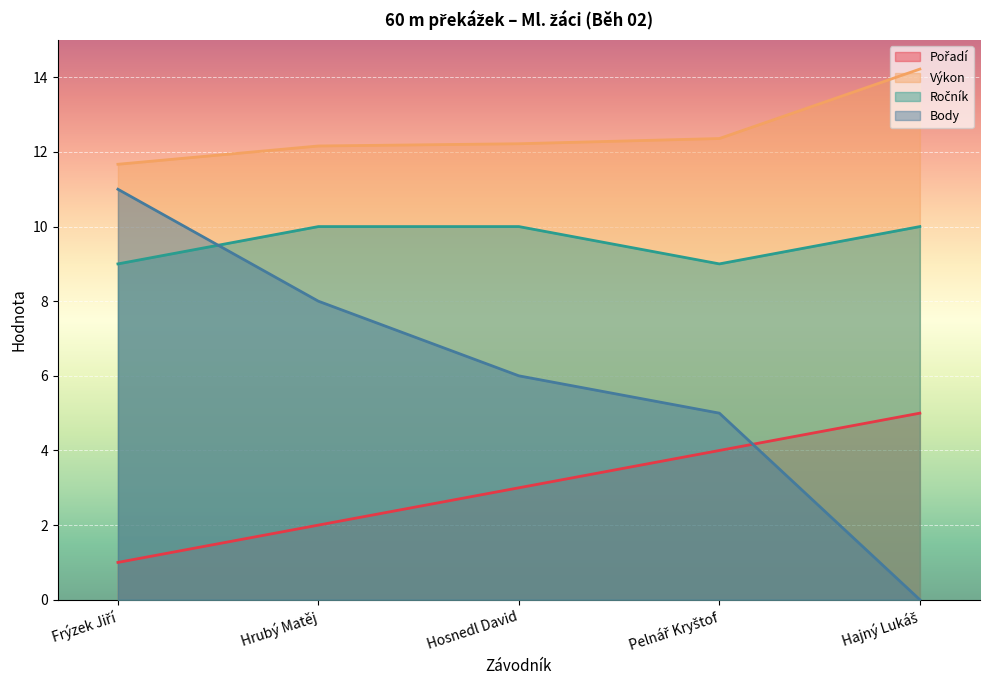

Between Hajný Lukáš and Frýzek Jiří, which is larger?

Hajný Lukáš